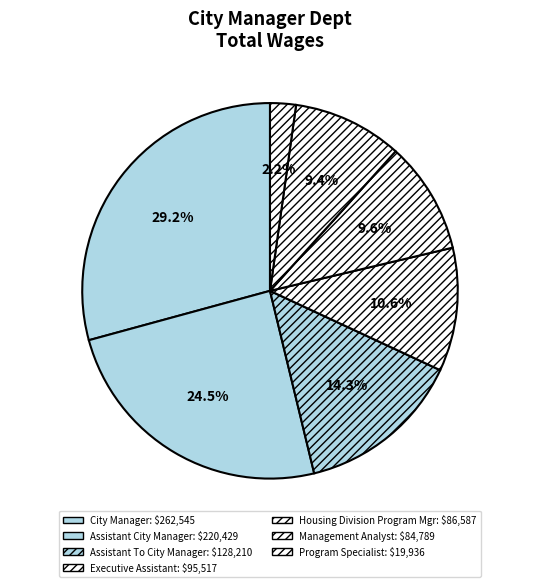

Is the sum of Program Specialist and Executive Assistant greater than half?

No